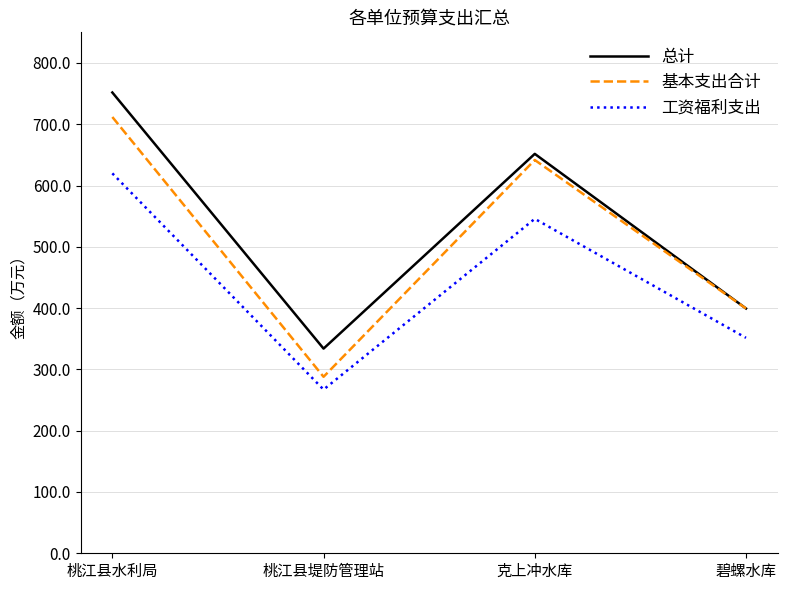

Which label corresponds to the smallest value in the chart?

桃江县堤防管理站